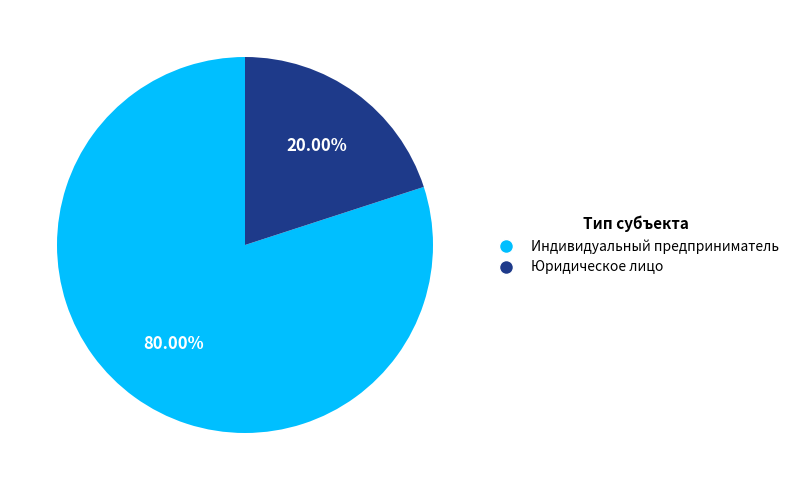

What is the smallest slice in the pie chart?

Юридическое лицо